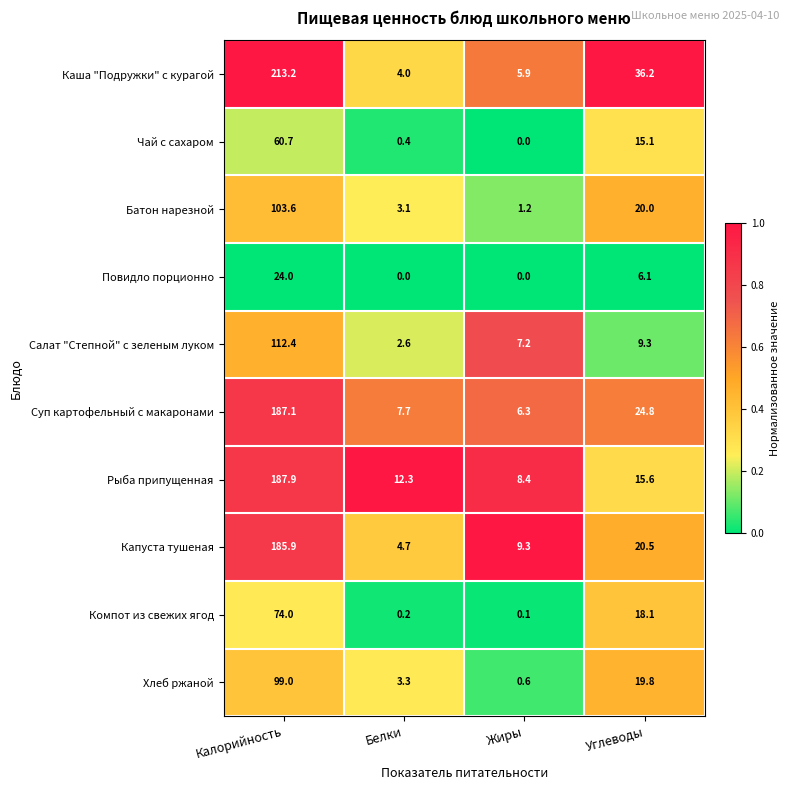

What is the sum of the Рыба припущенная values at Жиры and Калорийность?

196.3